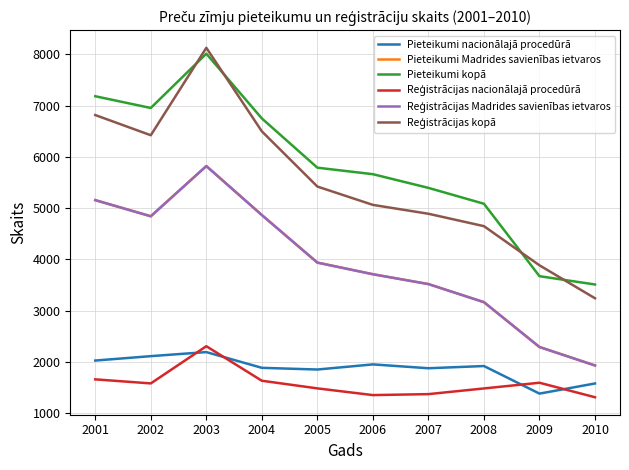

At which label does Pieteikumi Madrides savienības ietvaros first exceed 3938?

2001